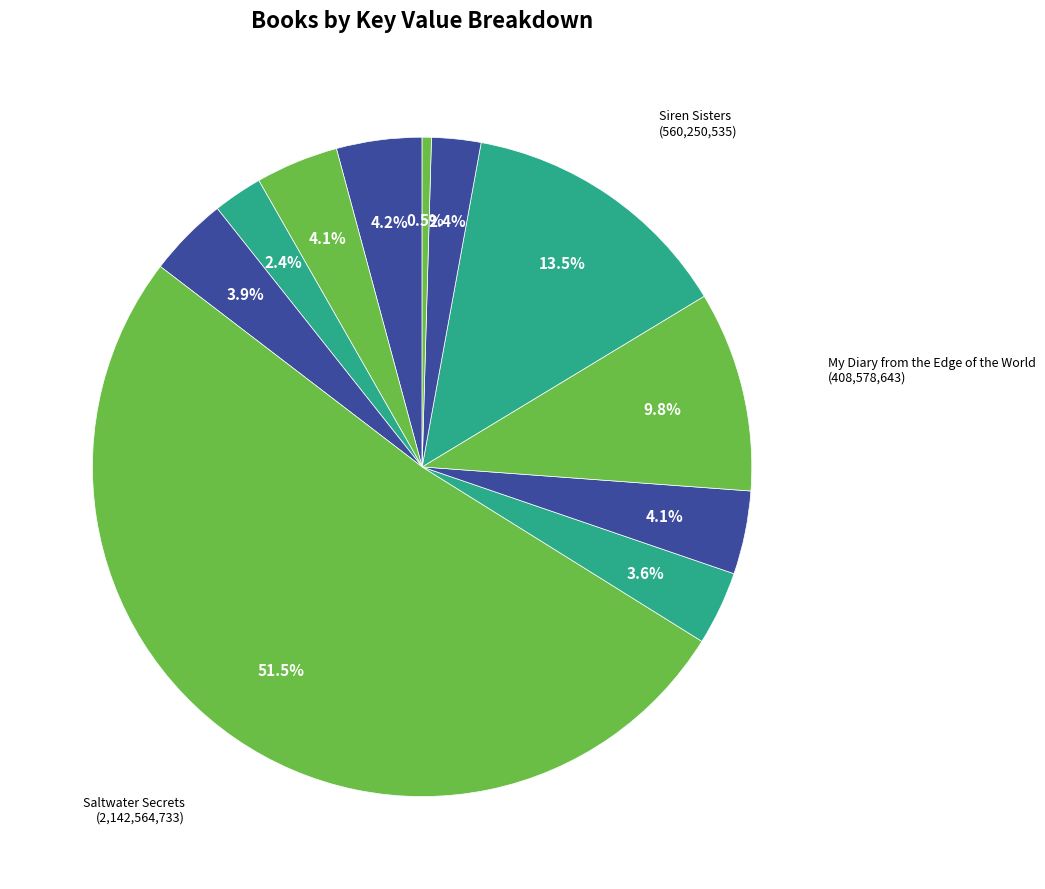

Which slice is the largest?

Saltwater Secrets